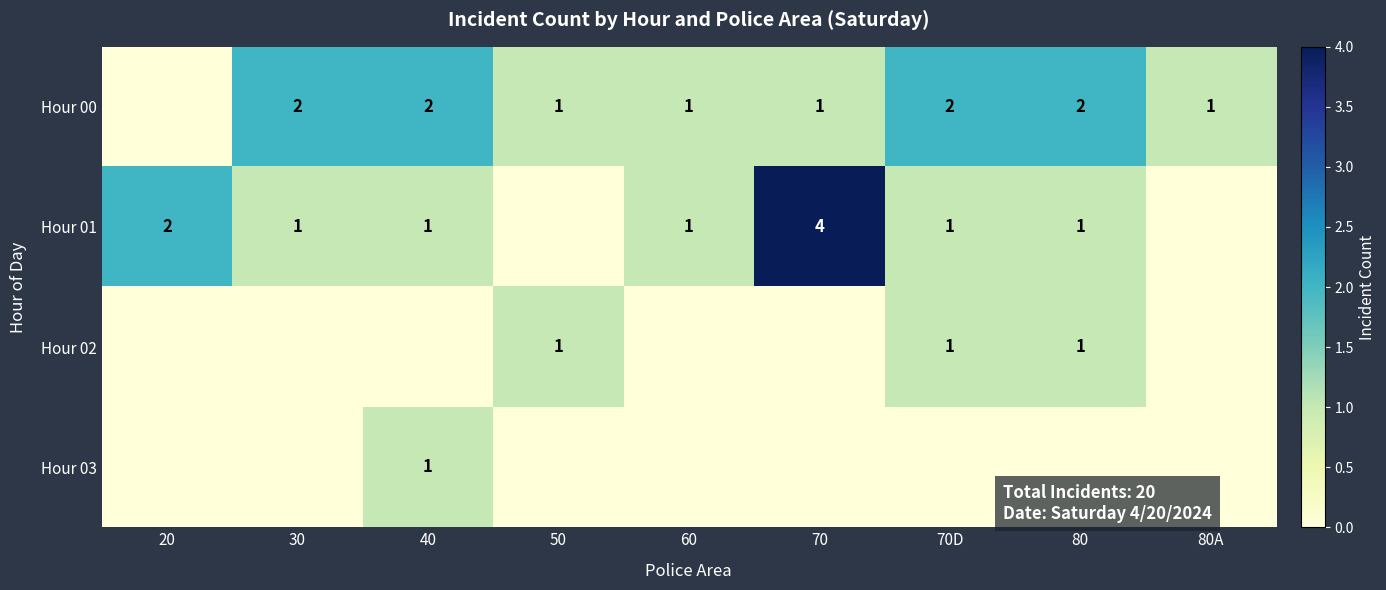

How many distinct data groups are displayed?

4